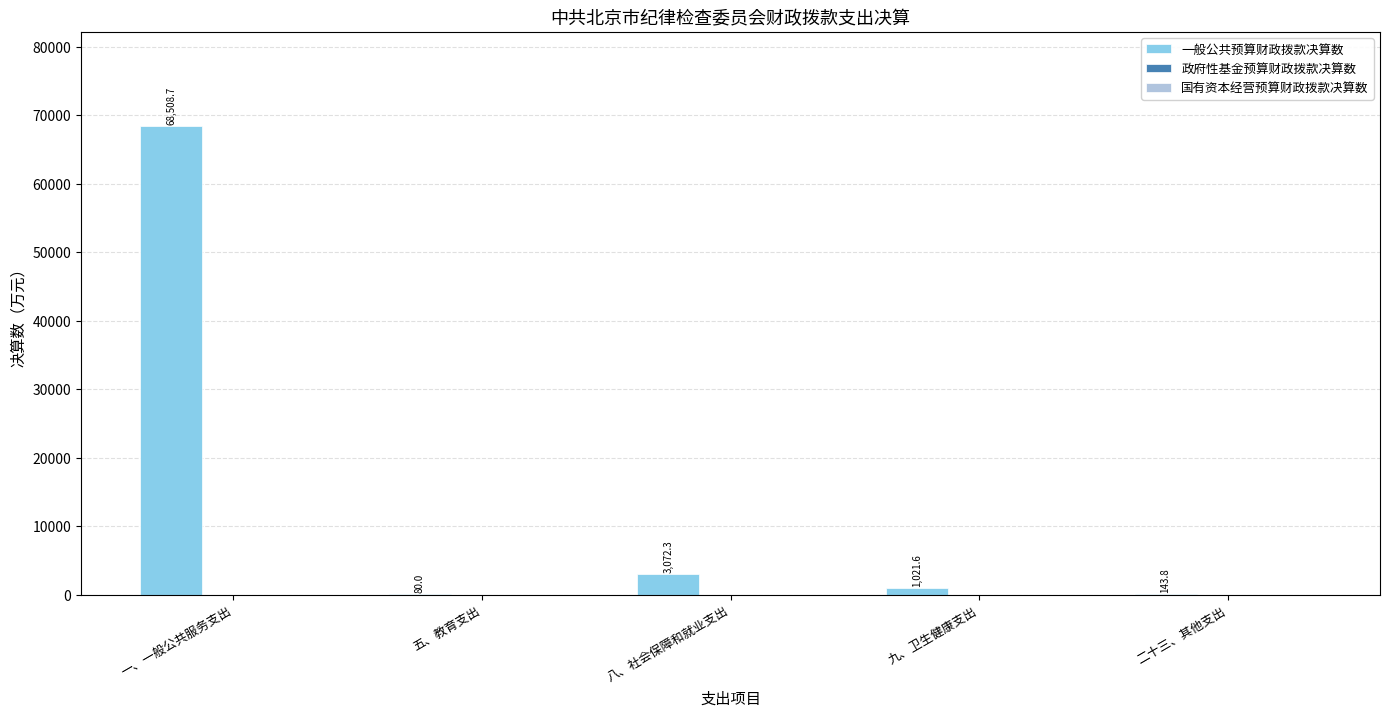

Reading left to right, what are all the values shown in this chart?

一、一般公共服务支出=68508.7	五、教育支出=80.0	八、社会保障和就业支出=3072.3	九、卫生健康支出=1021.6	二十三、其他支出=143.8